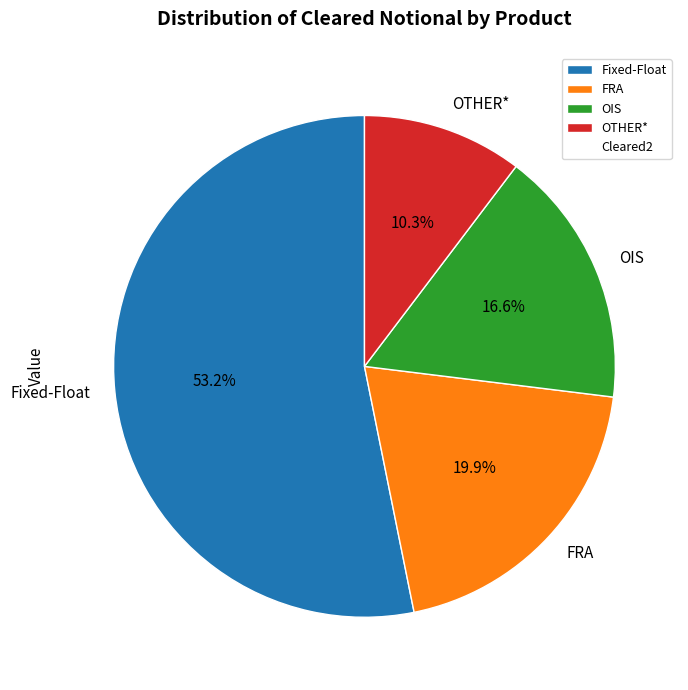

What is the largest slice in the pie chart?

Fixed-Float